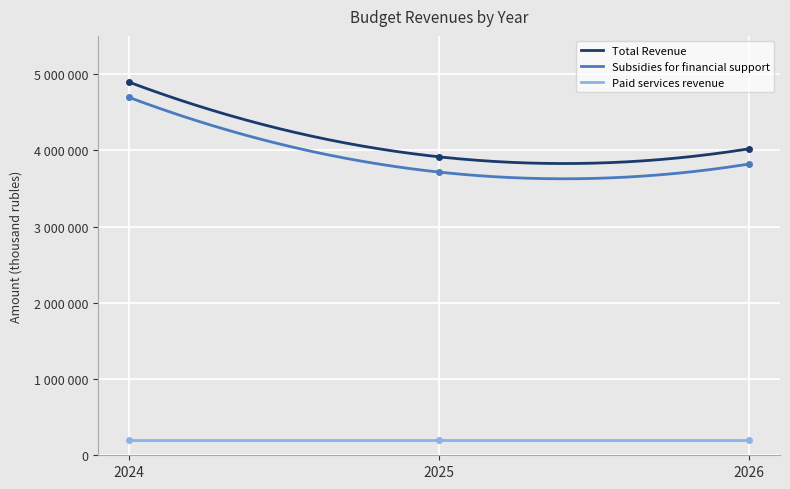

What is the sum of the Subsidies for financial support values at 2025 and 2024?

8406200